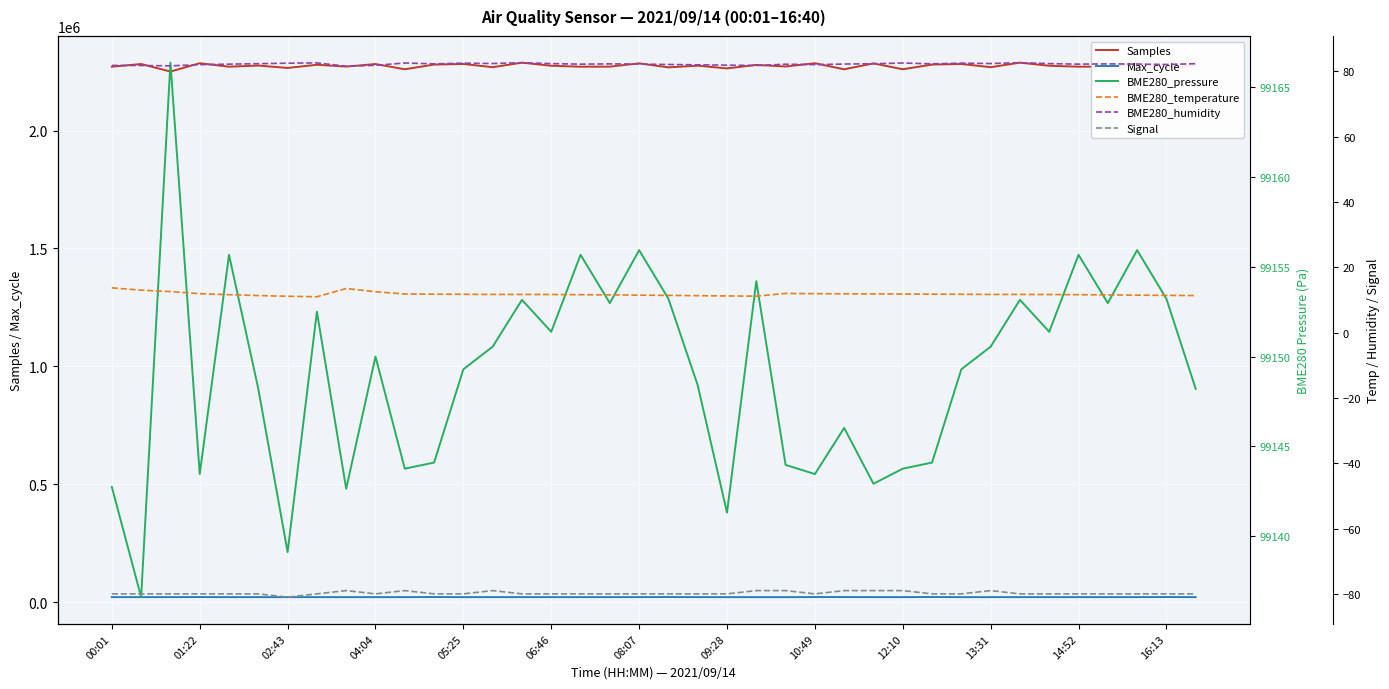

What is the maximum value for Samples?

2287791